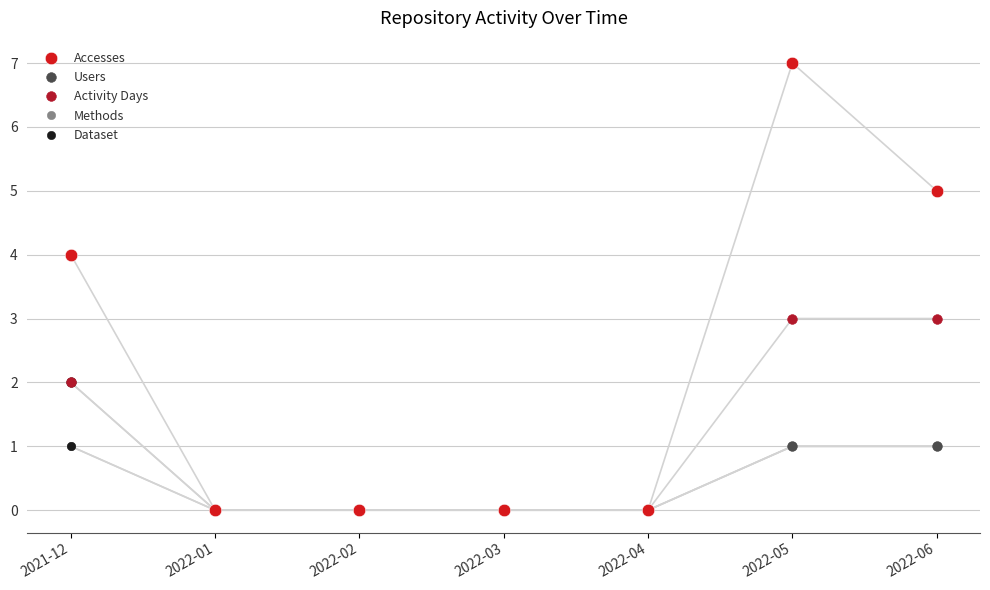

Does the chart have visible grid lines?

Yes